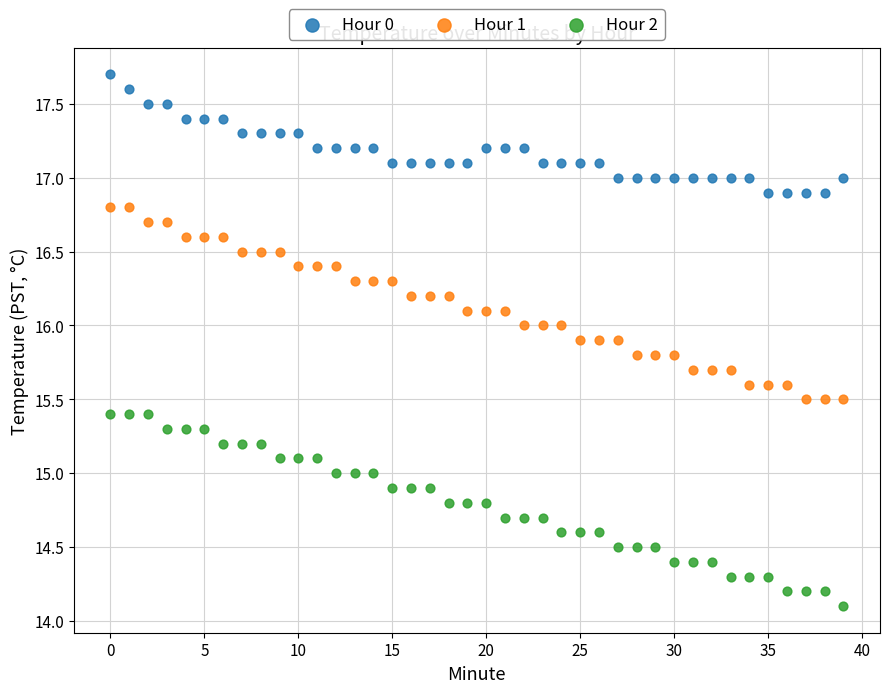

Which series reaches the minimum Y coordinate?

Hour 2